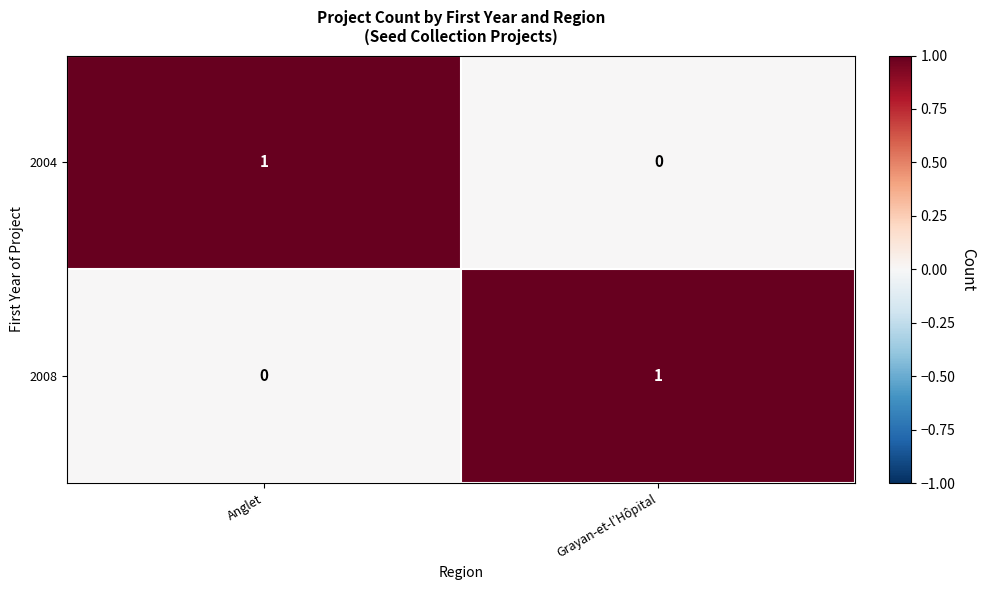

The value of 2004 at Grayan-et-l’Hôpital is 1. True or false?

False